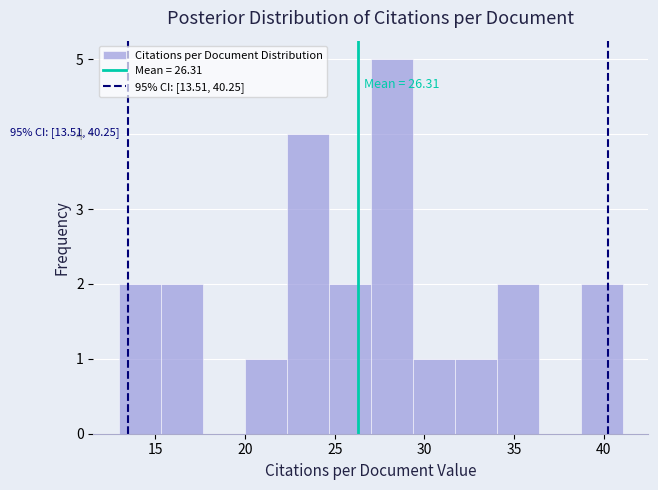

Over which range of the x-axis is the bar tallest?

27.0 to 29.5